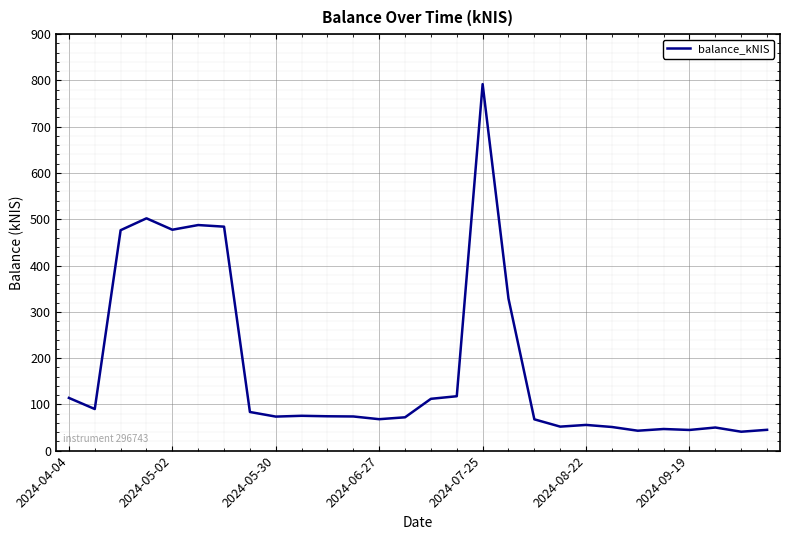

What is the smallest value displayed?

40.8